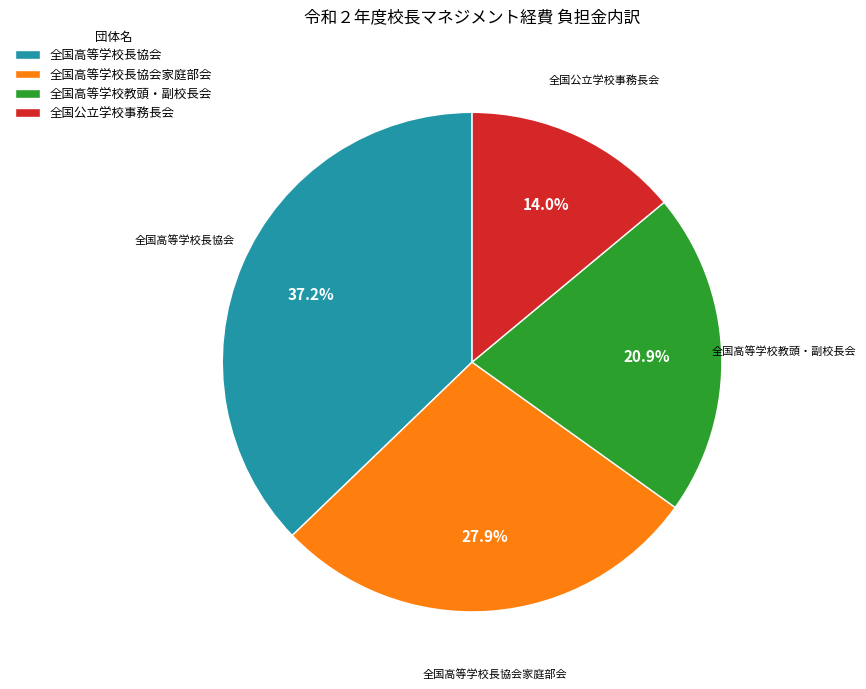

Rank the categories by value from lowest to highest.

全国公立学校事務長会, 全国高等学校教頭・副校長会, 全国高等学校長協会家庭部会, 全国高等学校長協会